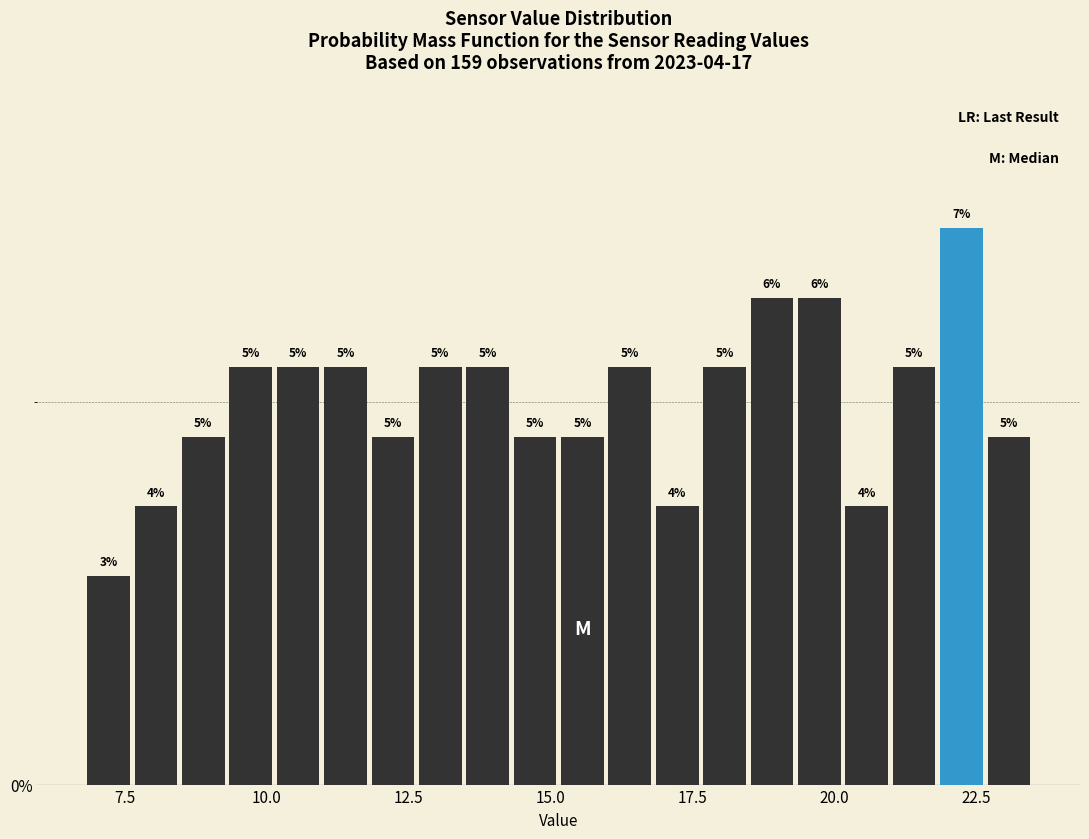

Around what value on the x-axis is the tallest bar? Give the approximate position of its centre, as read against the axis.

22.0